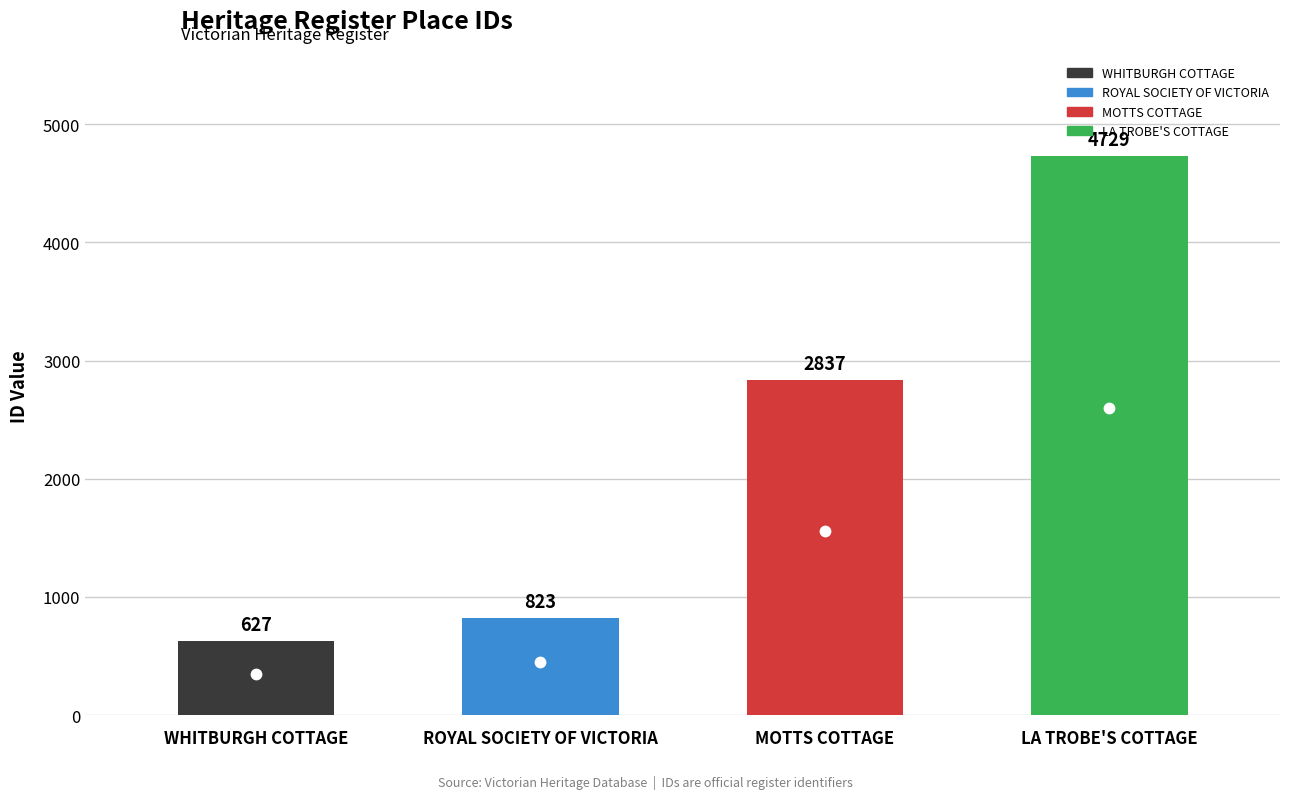

At which category does the chart reach its peak across all series?

LA TROBE'S COTTAGE